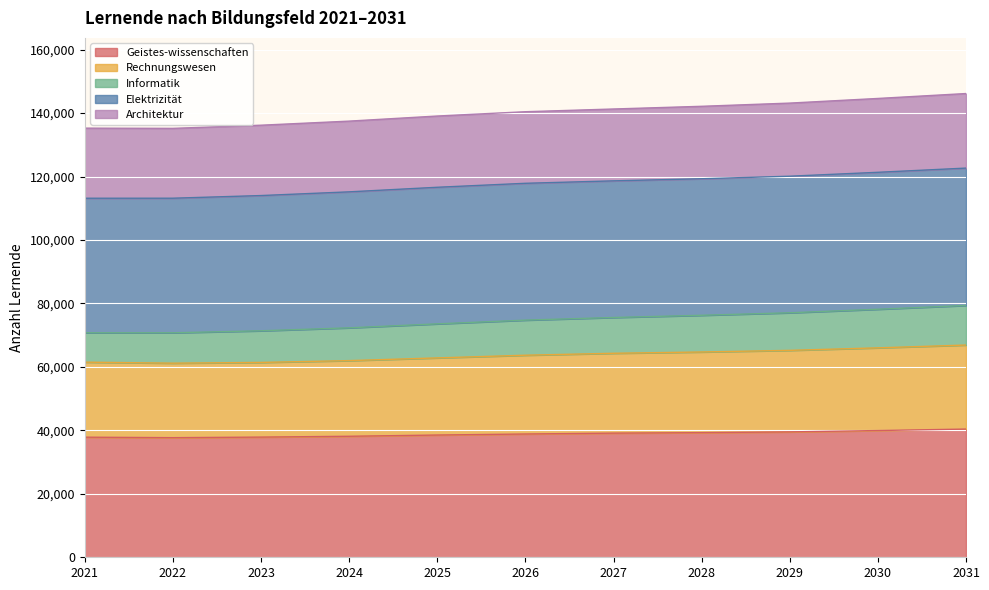

True or false: Architektur and Informatik intersect in this chart.

False